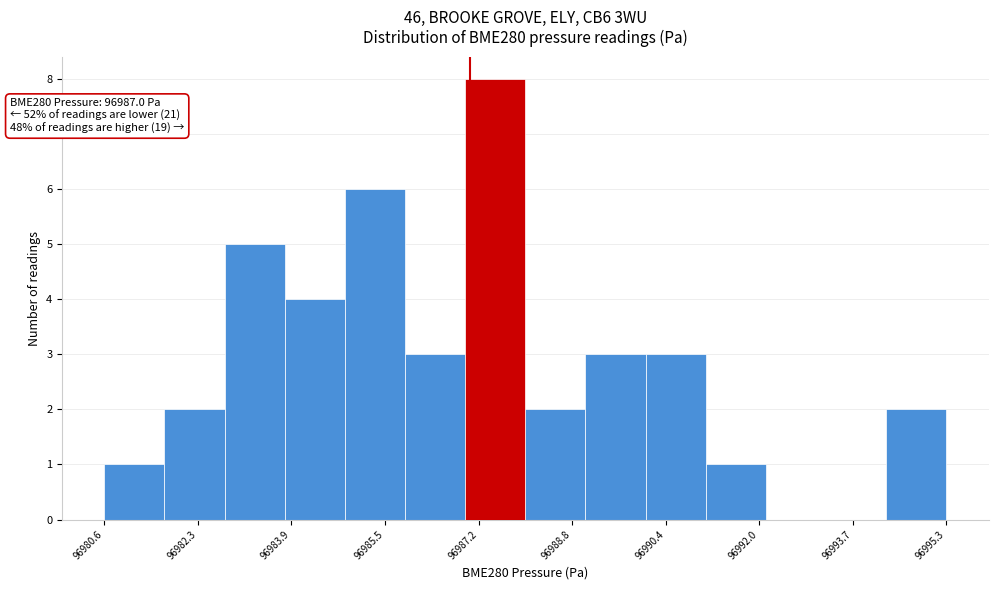

Over which range of the x-axis is the bar tallest?

96987.0 to 96988.0